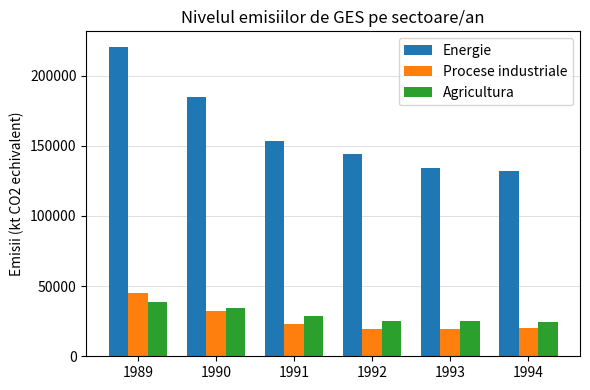

Between 1992 and 1993, which series saw the biggest shift?

Energie